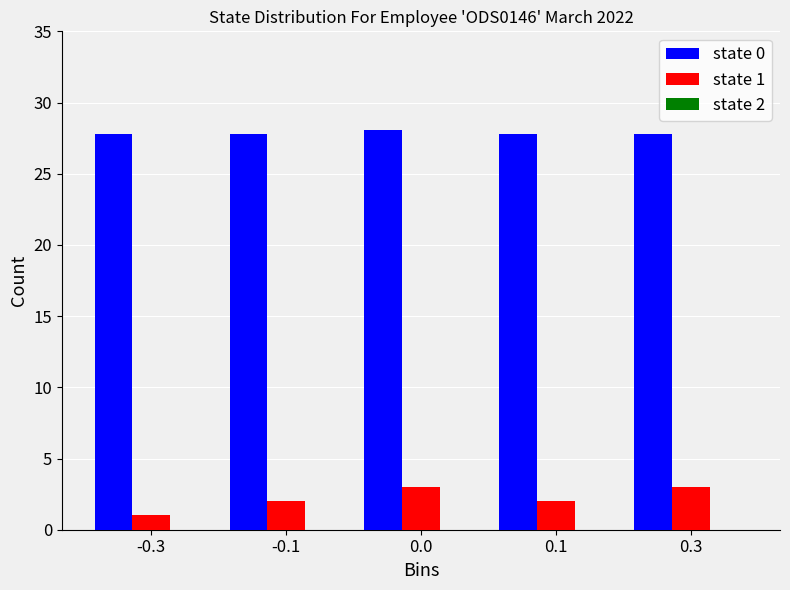

What is the difference between the highest and lowest values at 0.0?

25.1